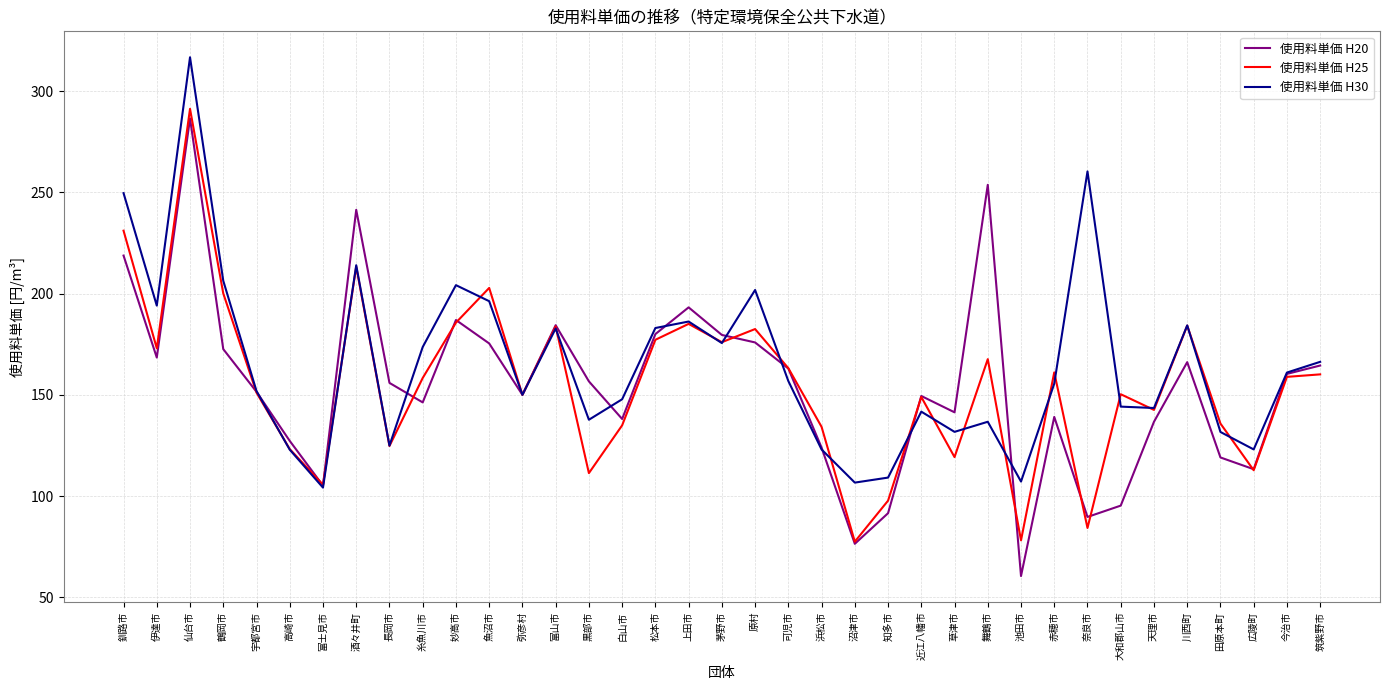

Is the value of 使用料単価 H25 at 富山市 greater than the value of 使用料単価 H20 at 妙高市?

No